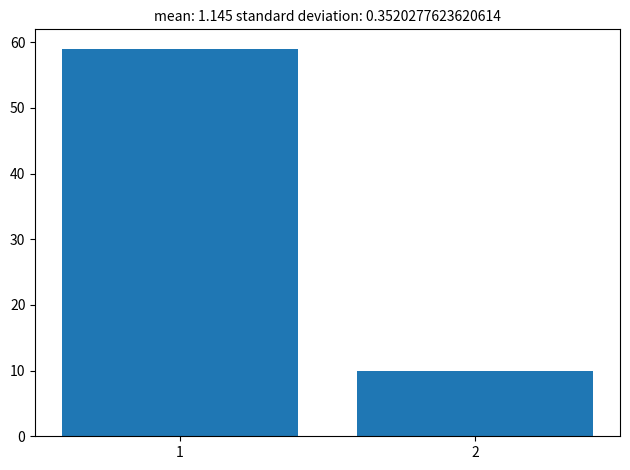

Reading right to left, extract all data points from this chart.

2=10	1=59